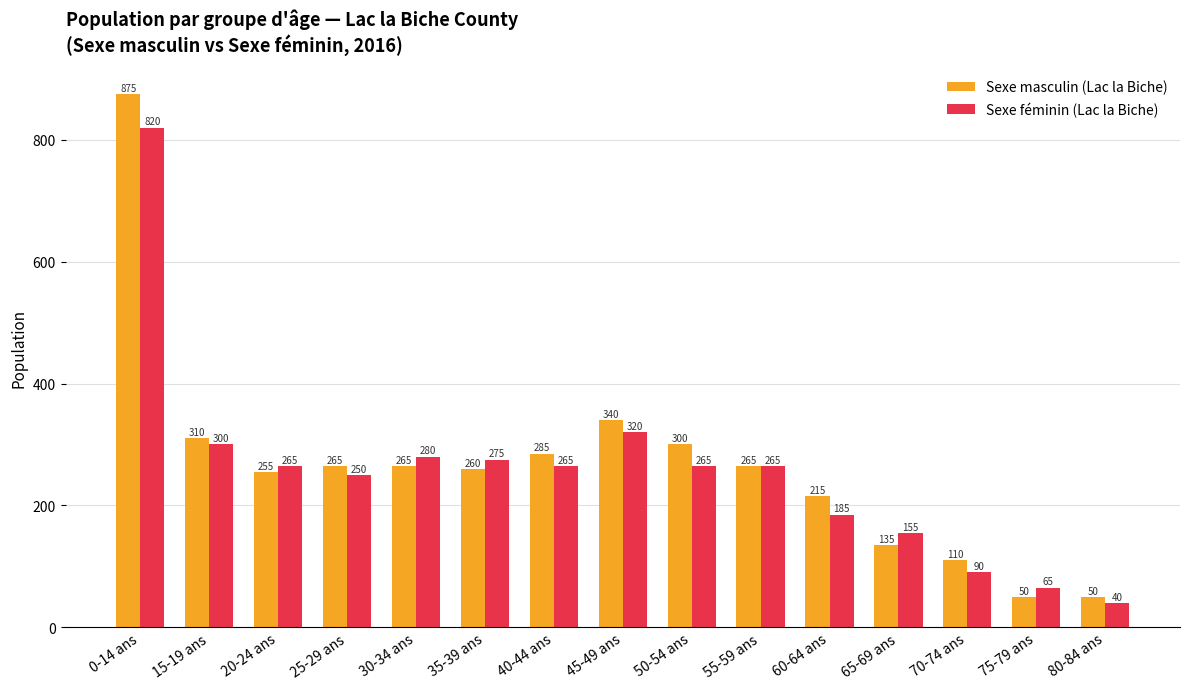

True or false: Sexe féminin (Lac la Biche) has a value of 40 at 80-84 ans.

True